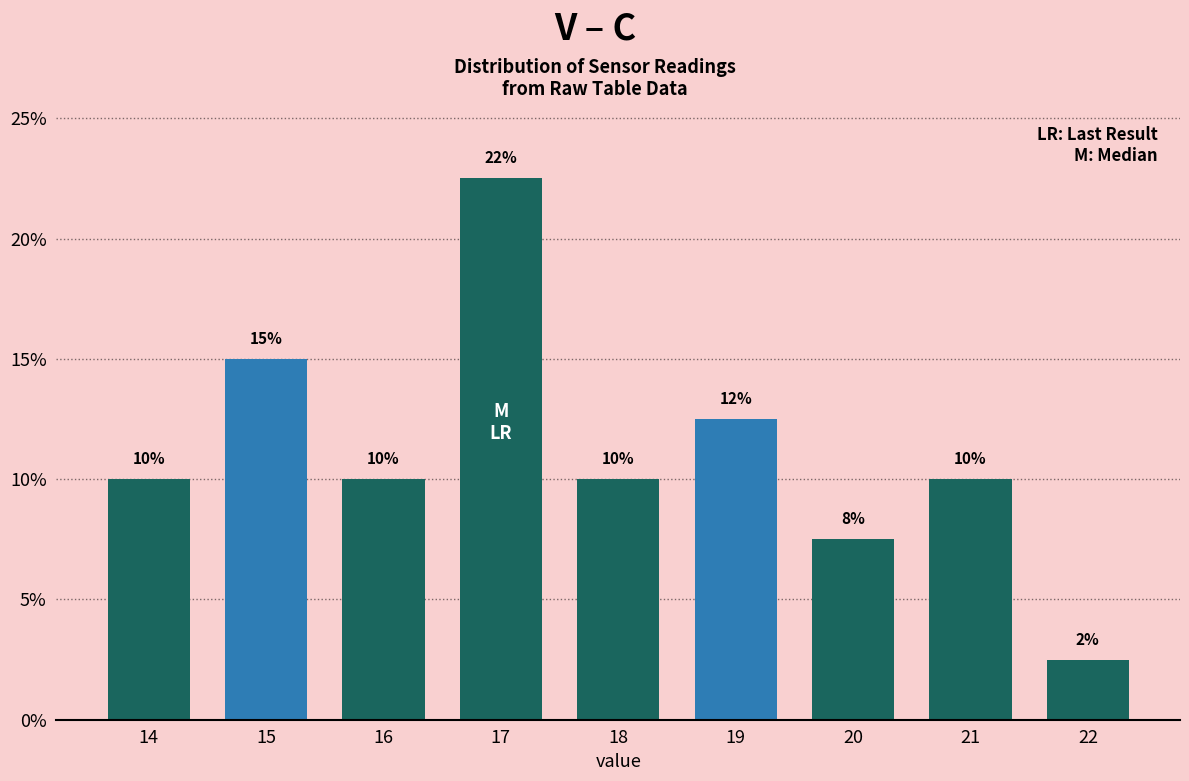

What is the value of the 8th bar from the left?

10.0